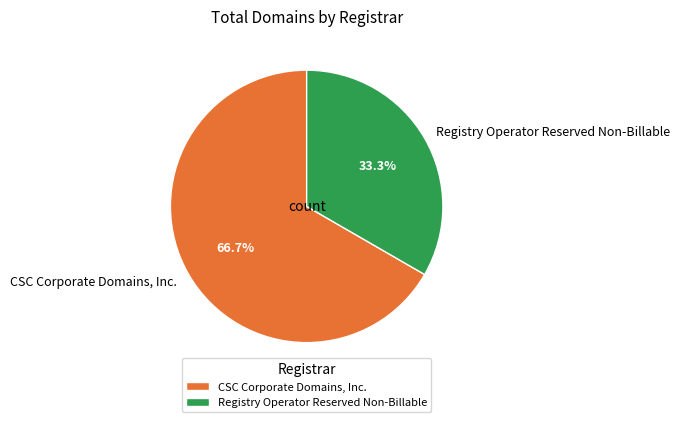

Count the number of slices in the pie.

2